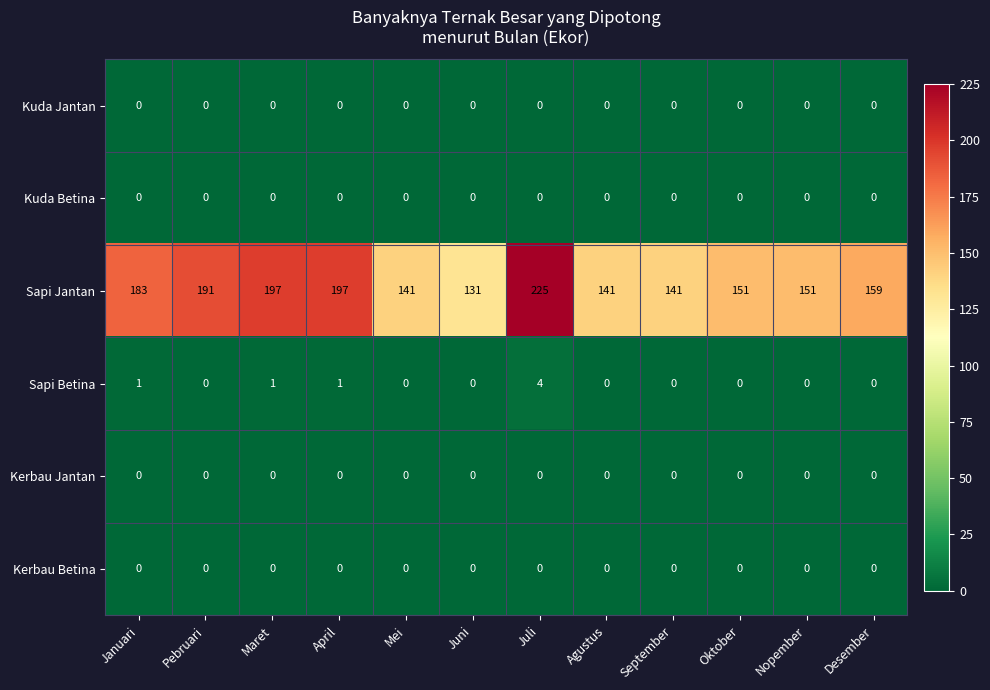

What is the greatest value displayed?

225